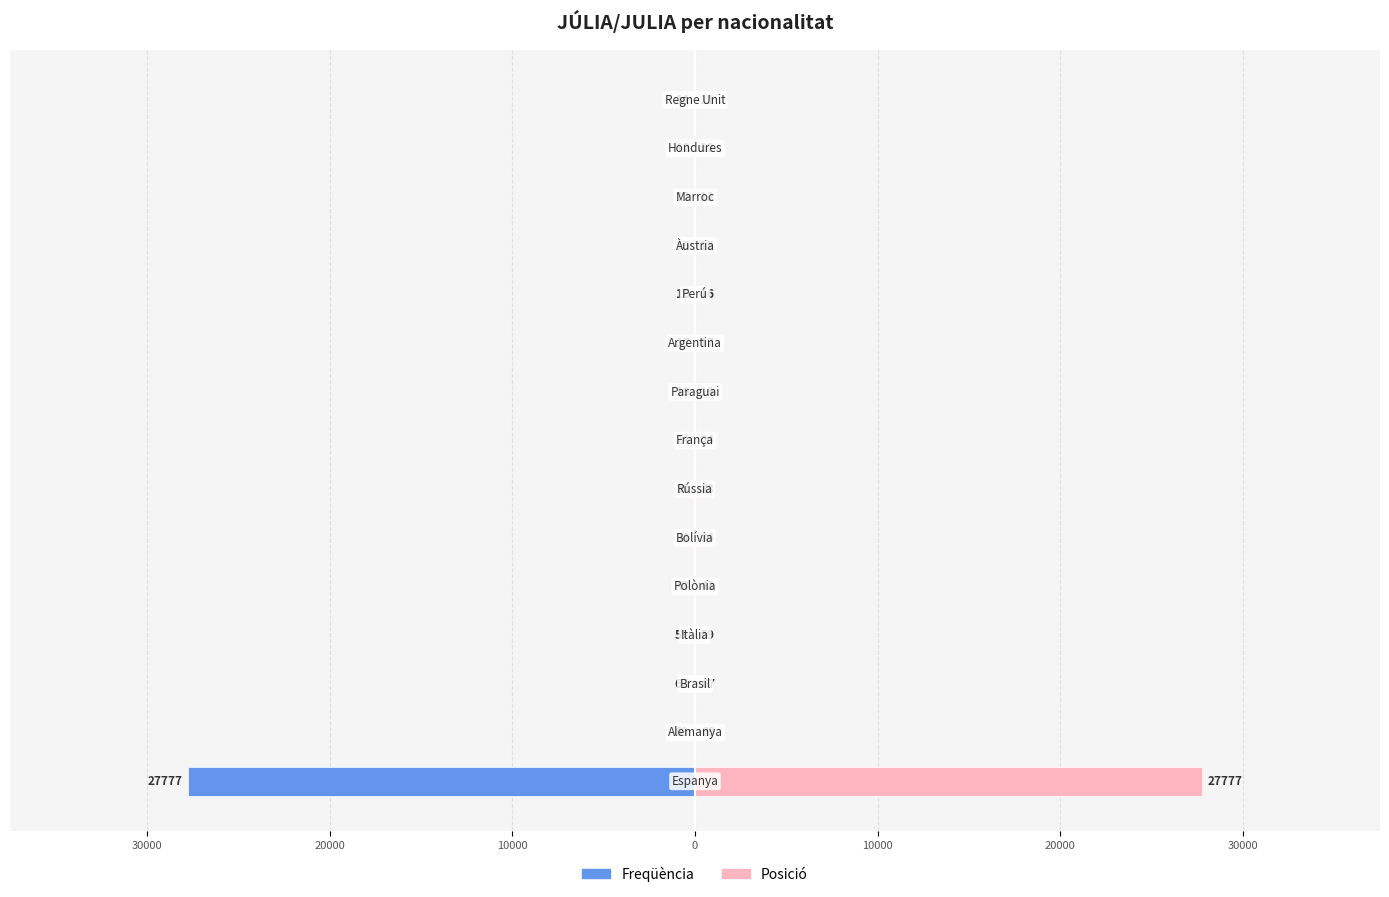

At how many categories does at least one series exceed 25254?

1